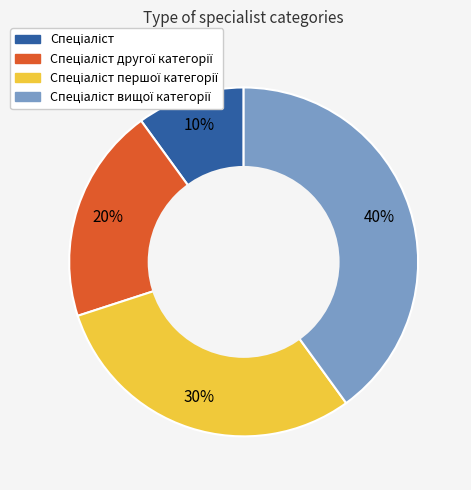

To the nearest percent, what is the difference between the largest and smallest slice percentages?

30%